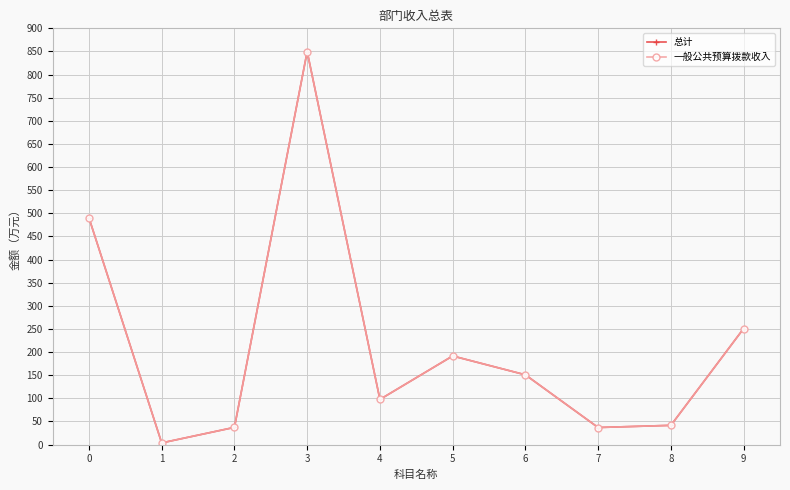

Where is the first local maximum for 总计?

3